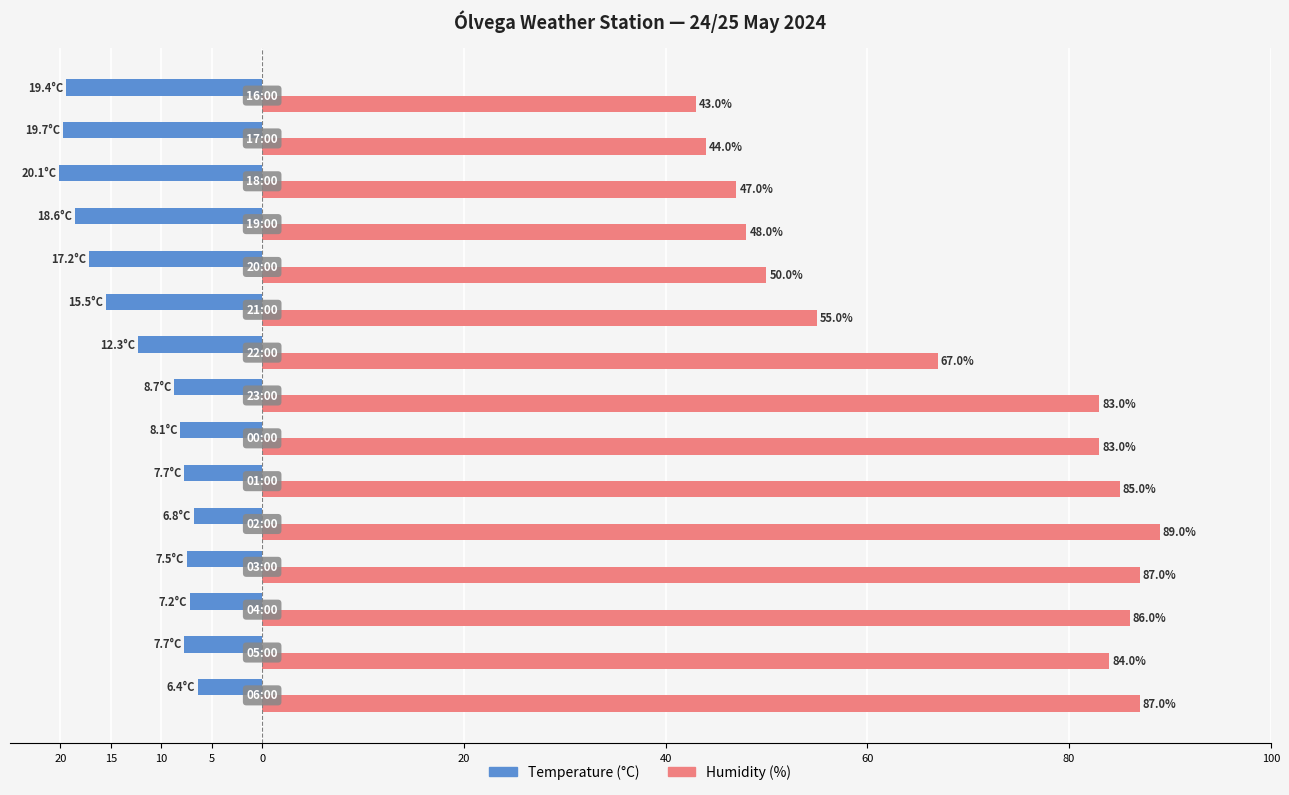

What are all the series names shown in the legend?

Temperature (°C), Humidity (%)